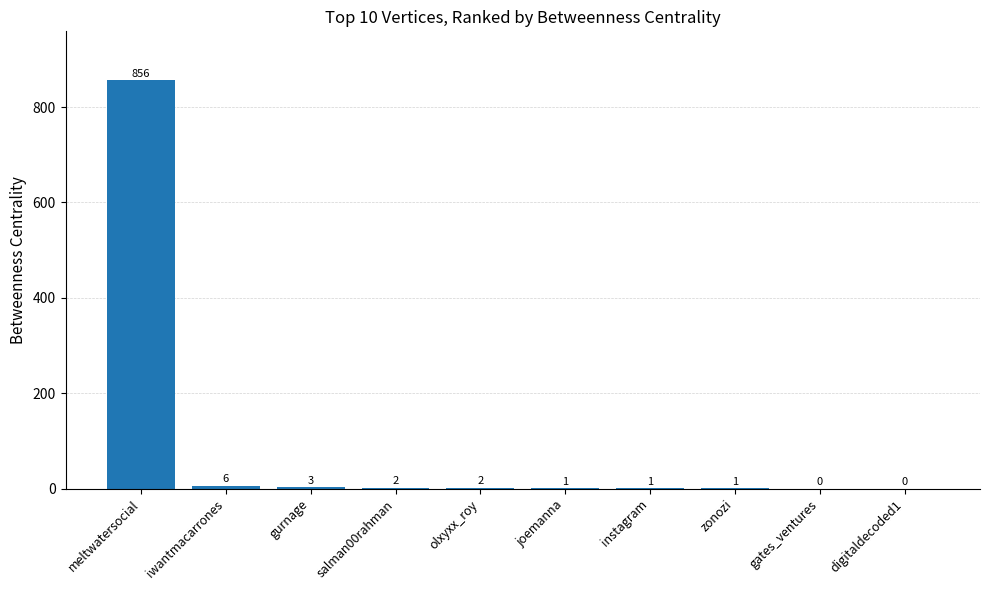

The value at zonozi is 1. True or false?

True